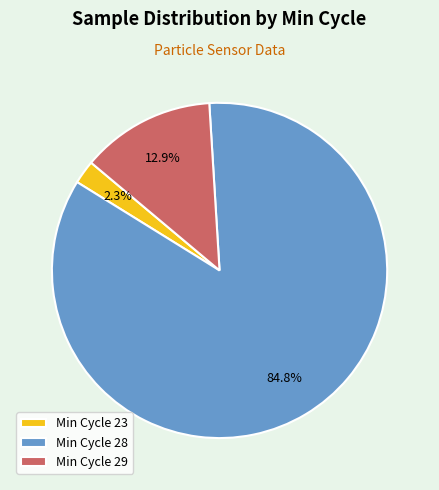

Which category has the smallest portion of the pie?

Min Cycle 23